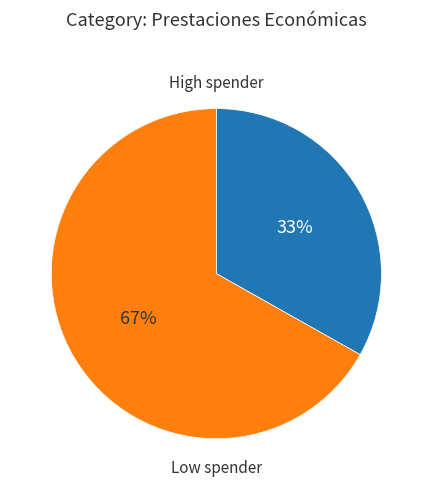

To the nearest percent, what is the difference between the largest and smallest slice percentages?

34%